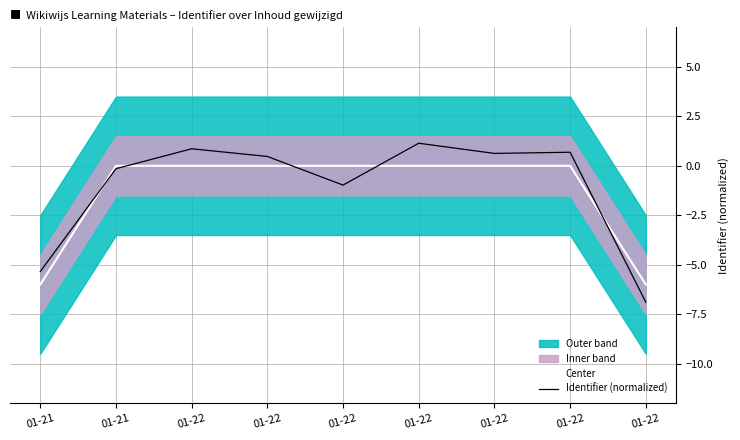

True or false: Center has a value of -8.3 at 01-21.

False